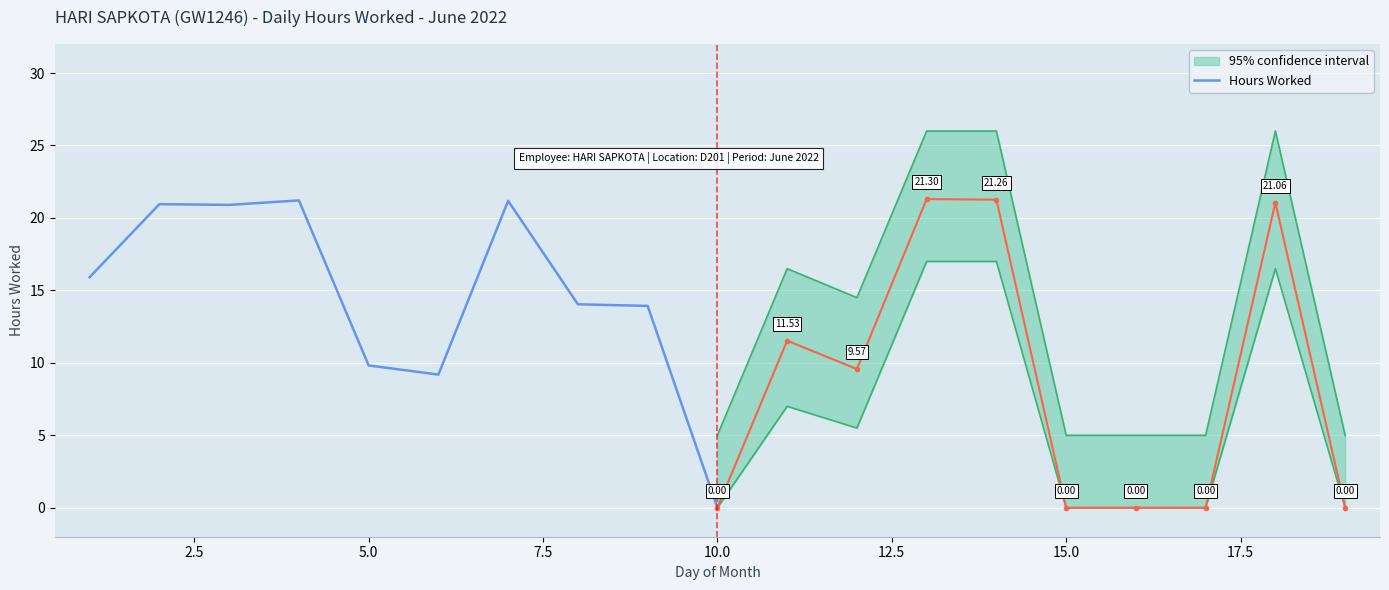

How many lines are shown in the chart?

1